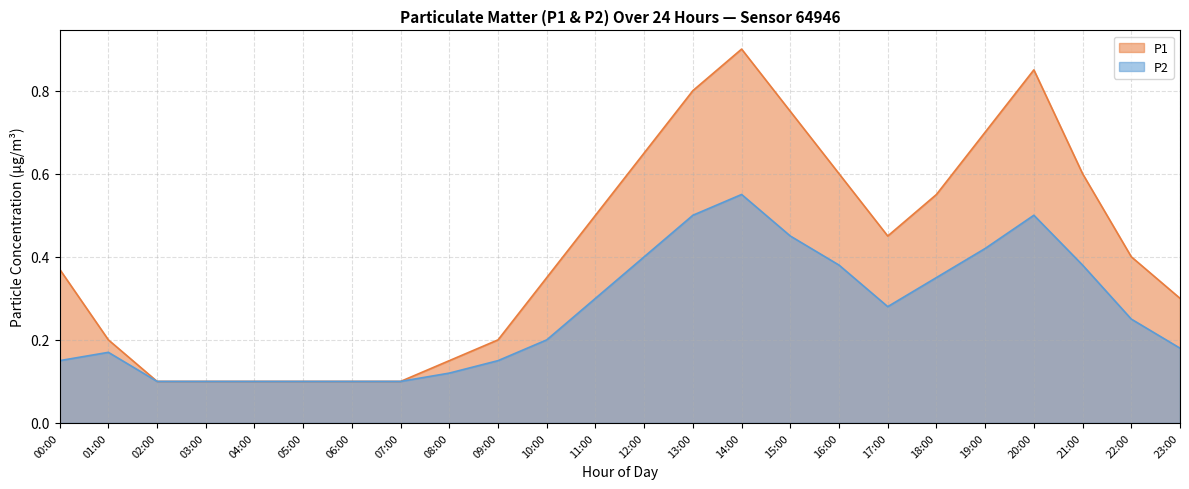

Is the value of P1 at 03:00 greater than the value of P2 at 07:00?

No